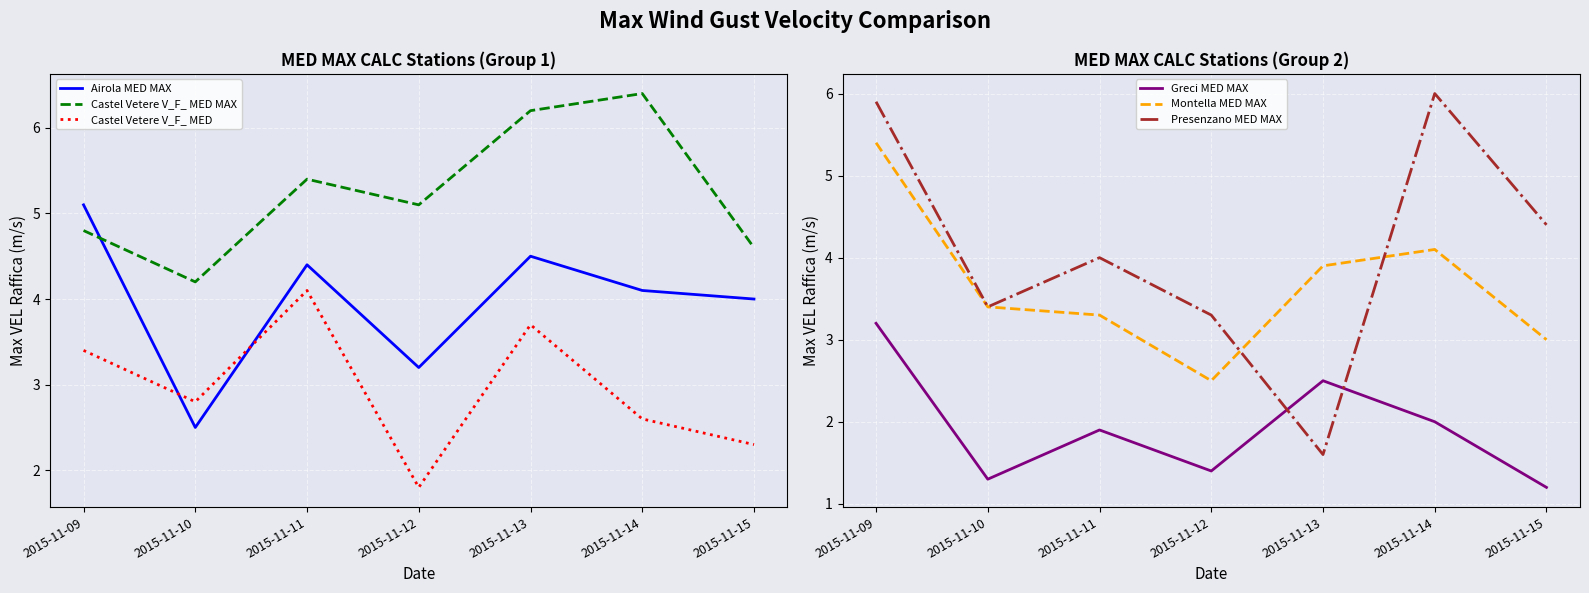

What is the sum of all Montella MED MAX values?

25.6